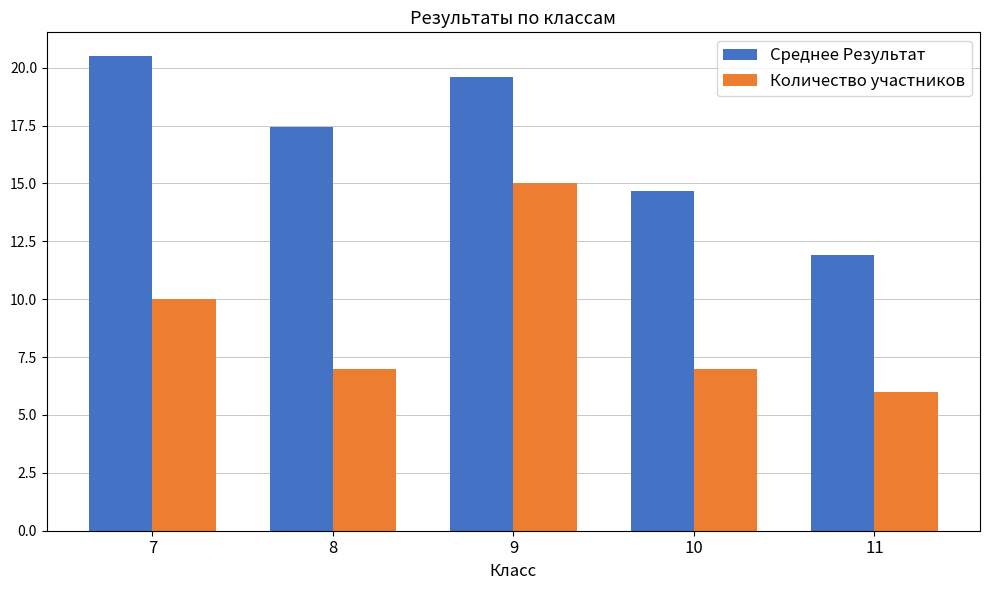

How many bars are there in each group?

2